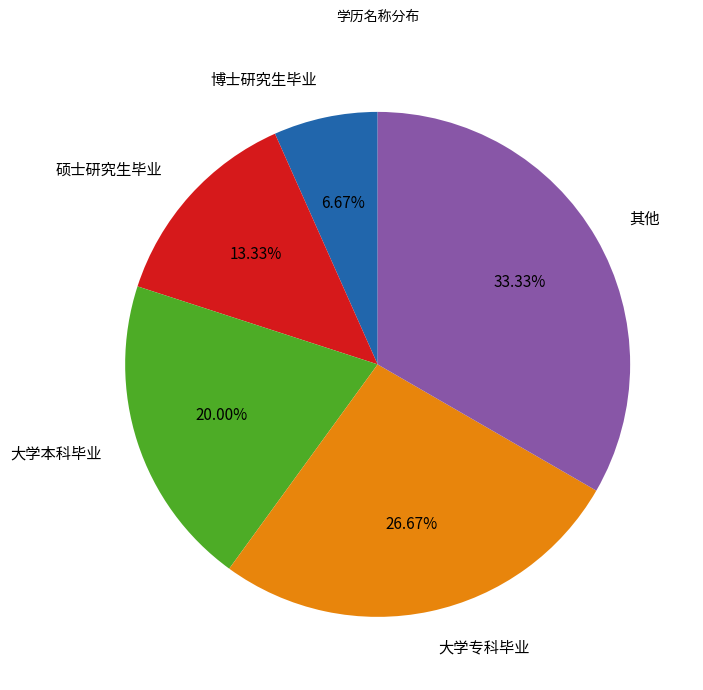

To the nearest percent, what is the average slice percentage?

20%